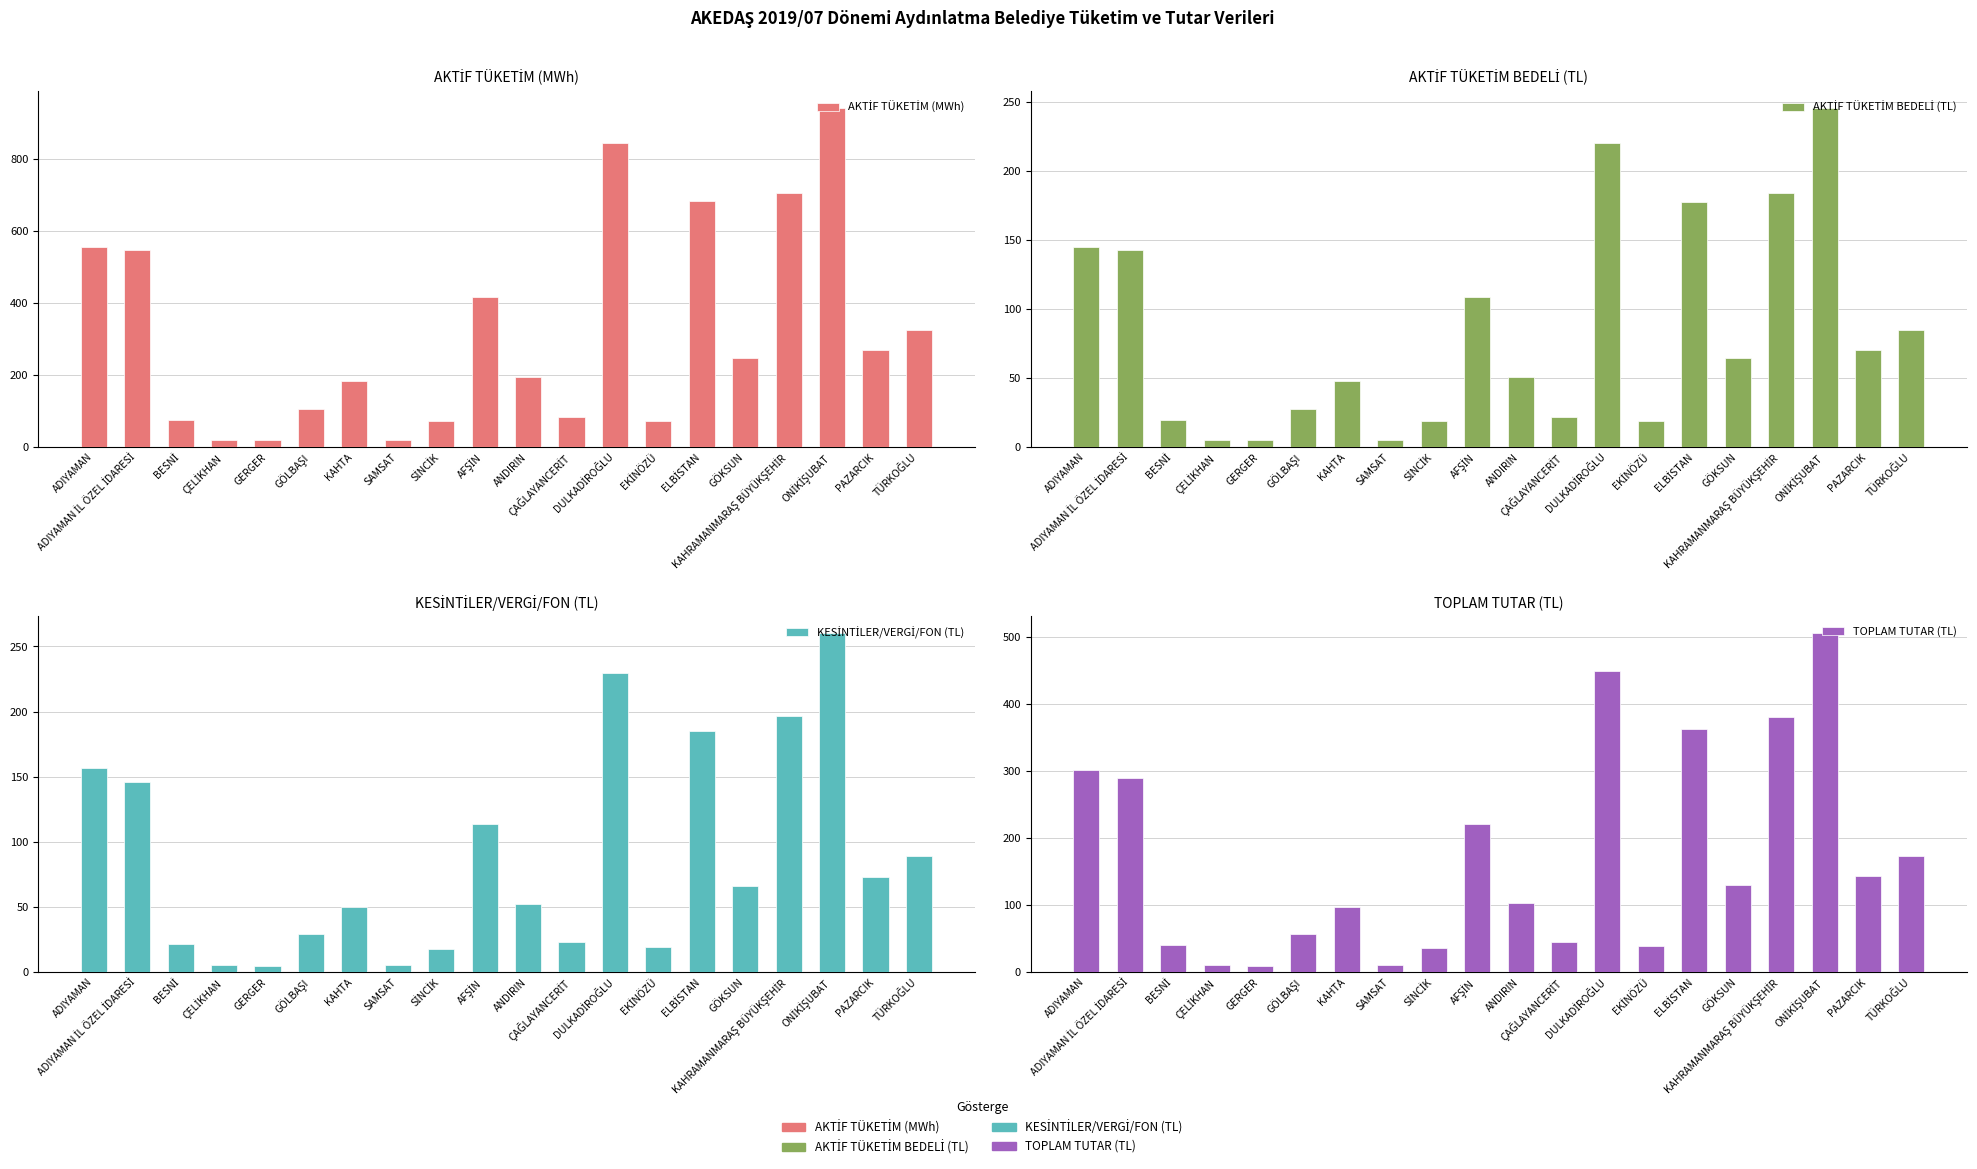

How many groups of bars are there?

20